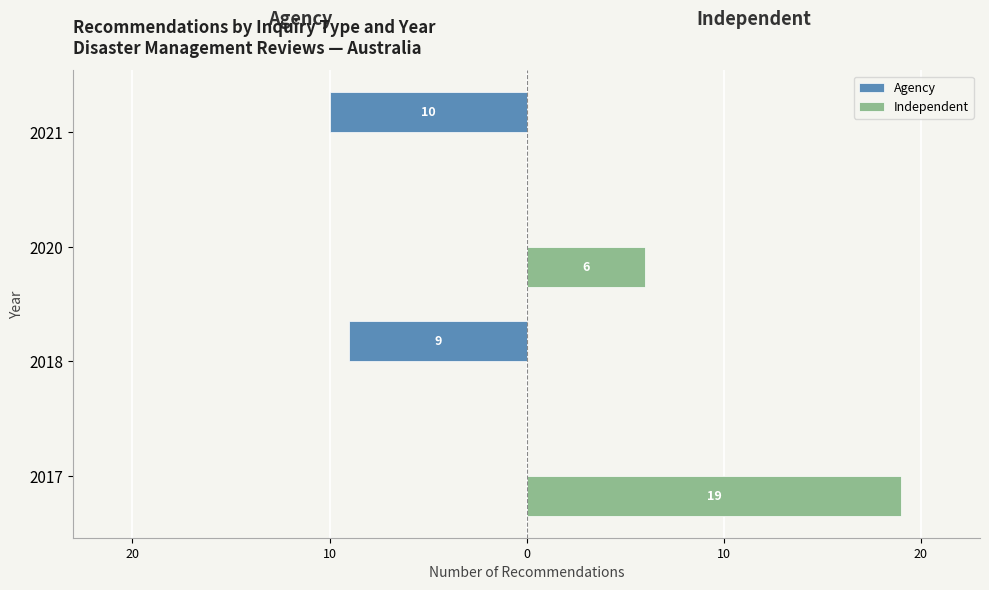

What are all the series names shown in the legend?

Agency, Independent